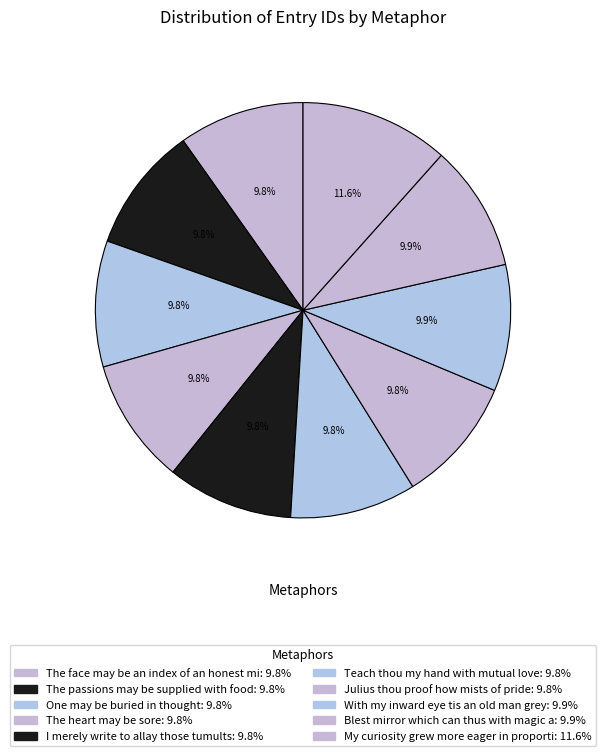

How many slices are in this pie chart?

10